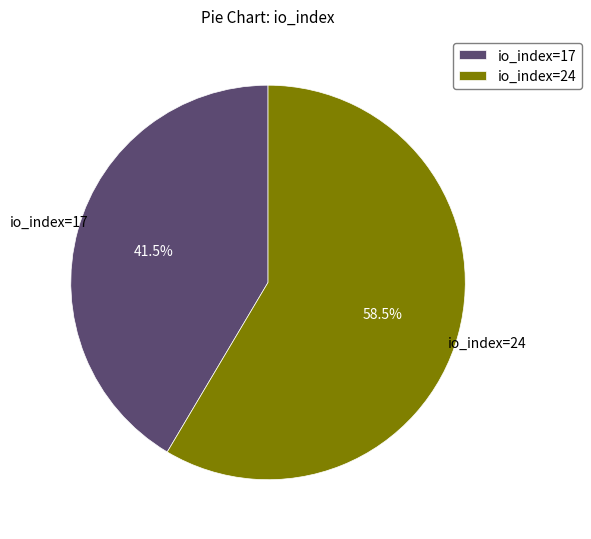

Rank the categories by value from lowest to highest.

io_index=17, io_index=24